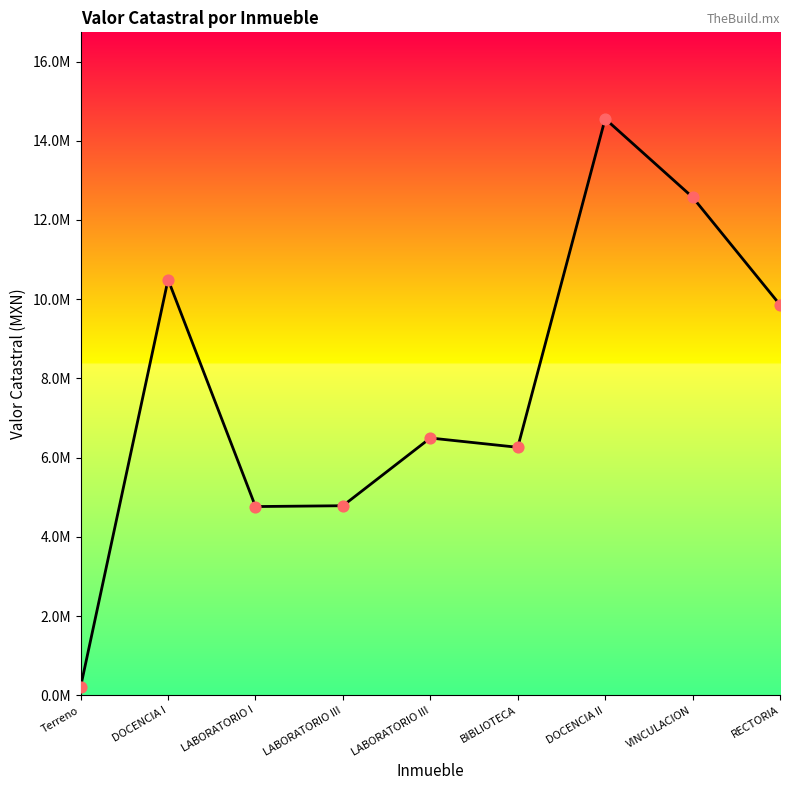

What is the change in value from DOCENCIA I to DOCENCIA II?

+4057713.3